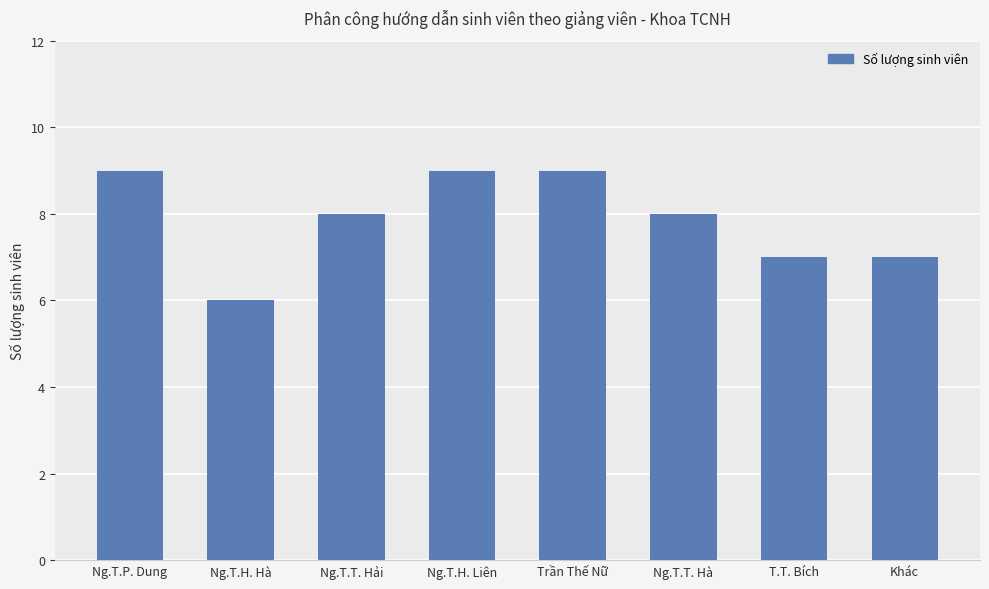

What is the change in value from Ng.T.H. Hà to Ng.T.T. Hà?

+2